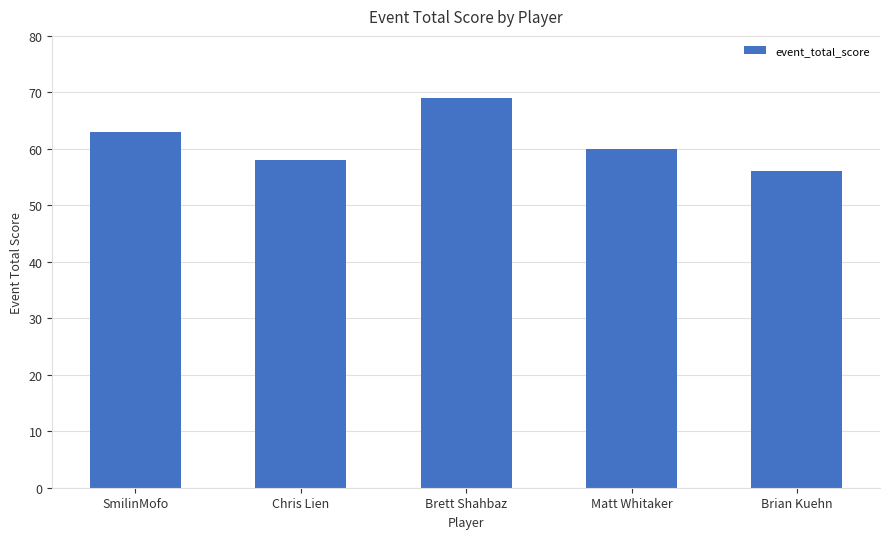

How many bars are there in total?

5